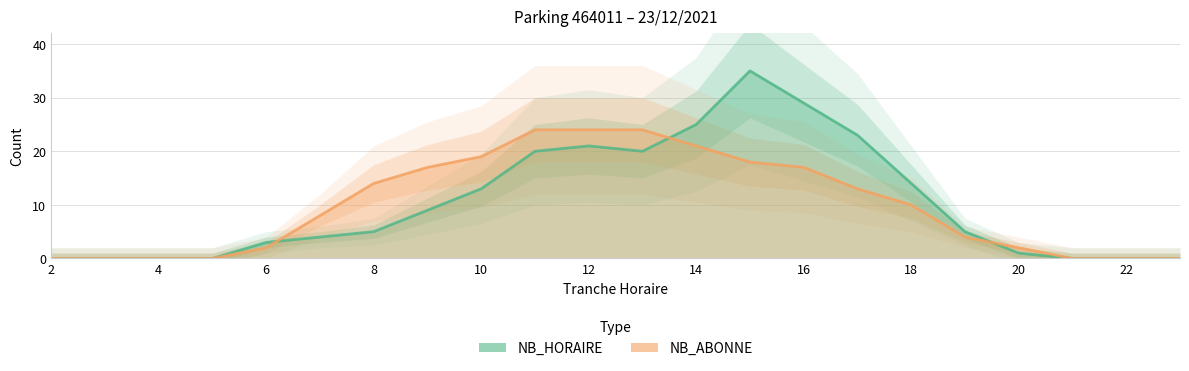

True or false: NB_ABONNE and NB_HORAIRE intersect in this chart.

True